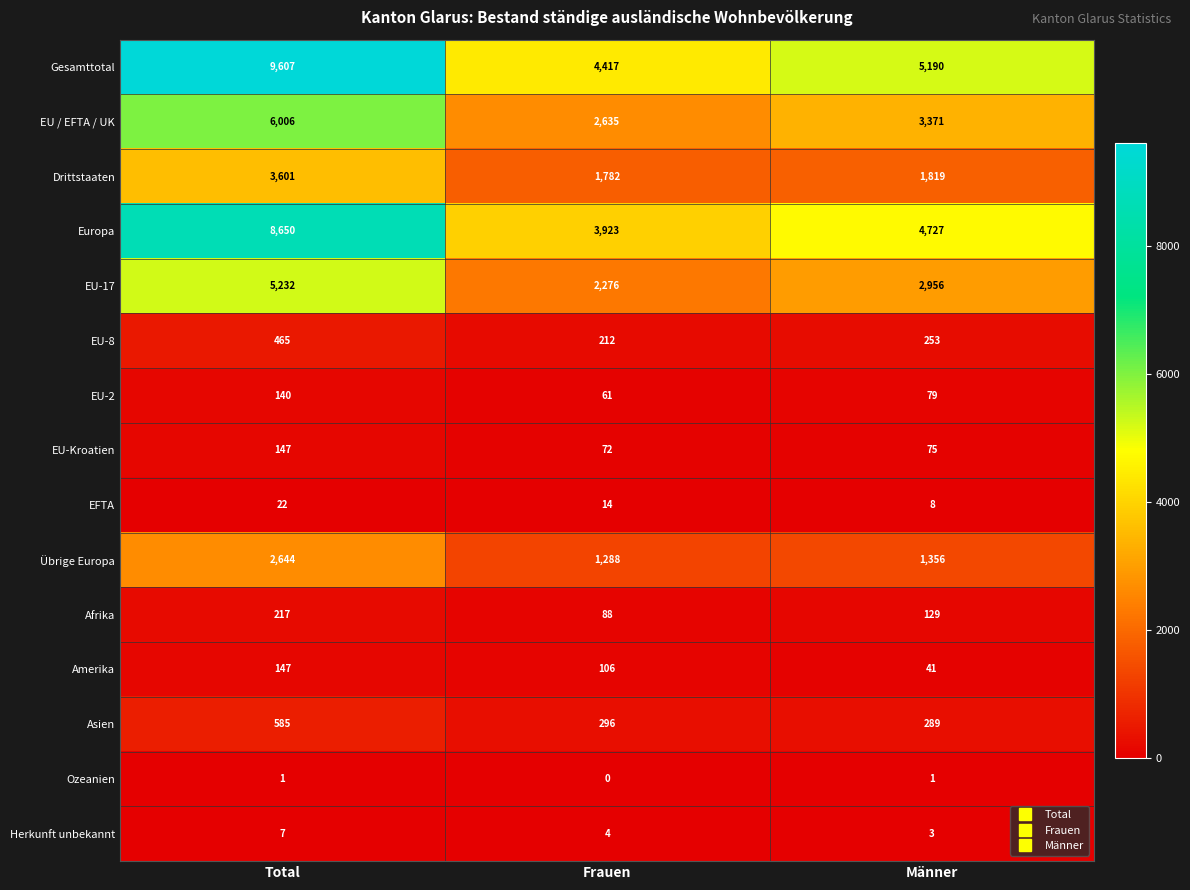

What is the greatest value displayed?

9607